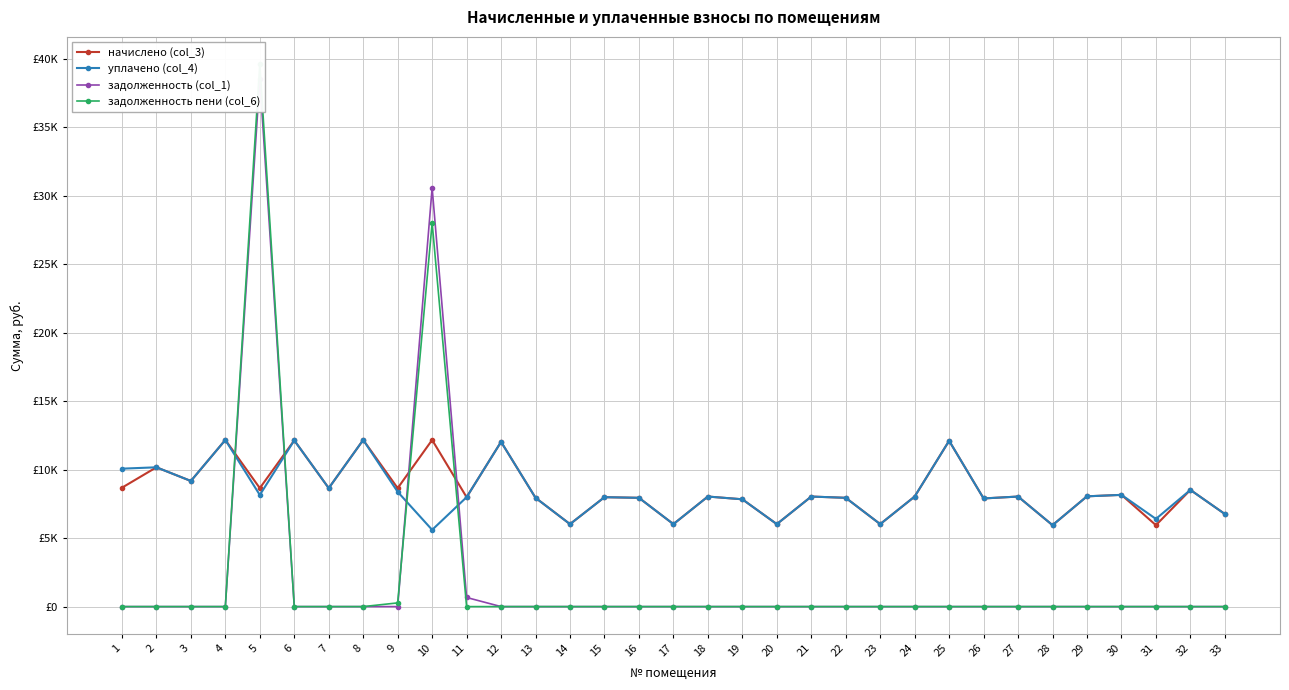

How many interior local peaks does the уплачено (col_4) series have?

12